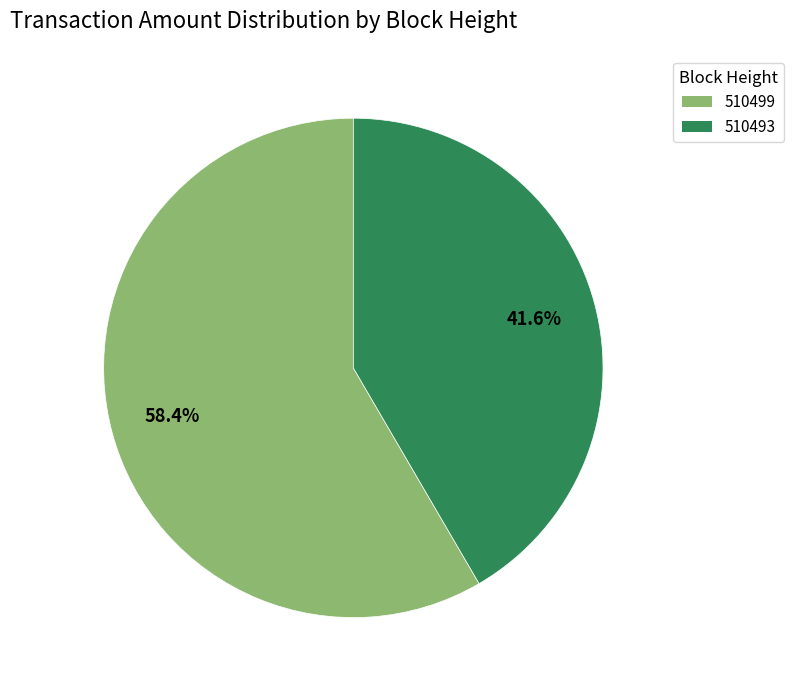

Is there any slice that represents more than half of the pie?

Yes